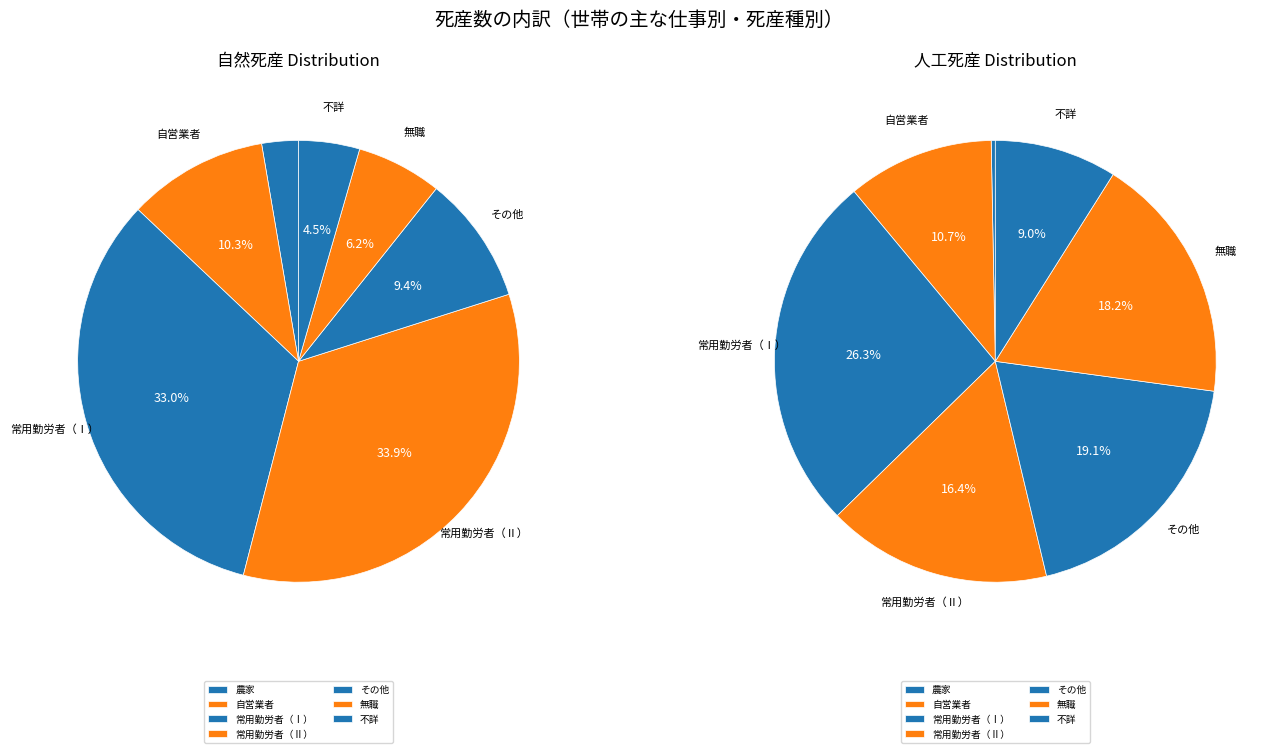

What is the smallest slice in the pie chart?

農家